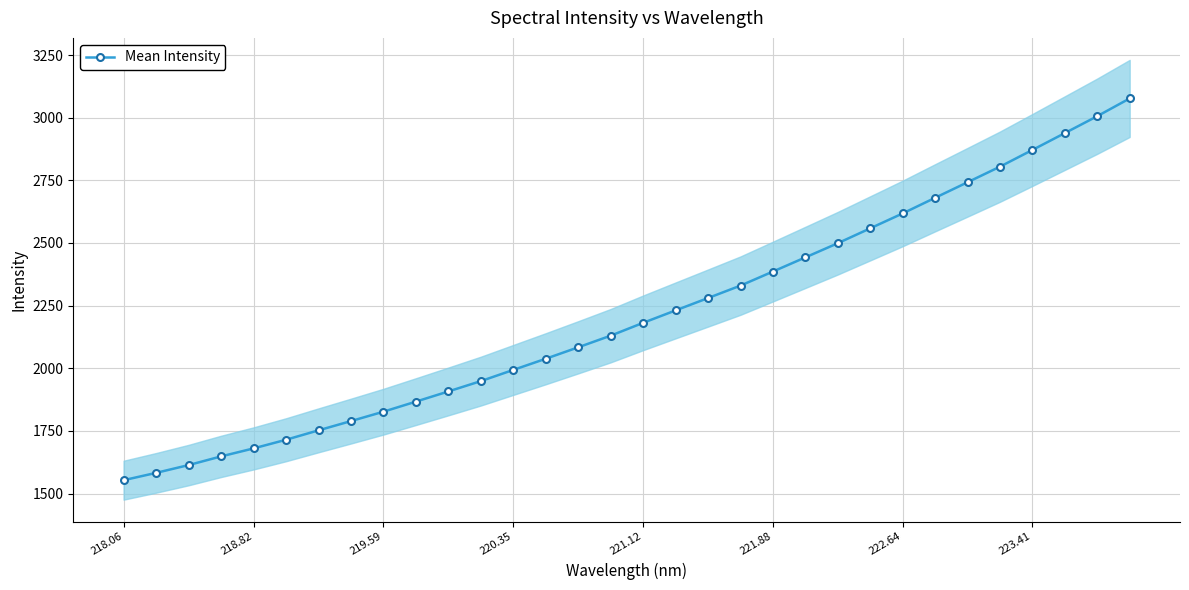

What is the lowest value of the Mean Intensity series?

1553.4